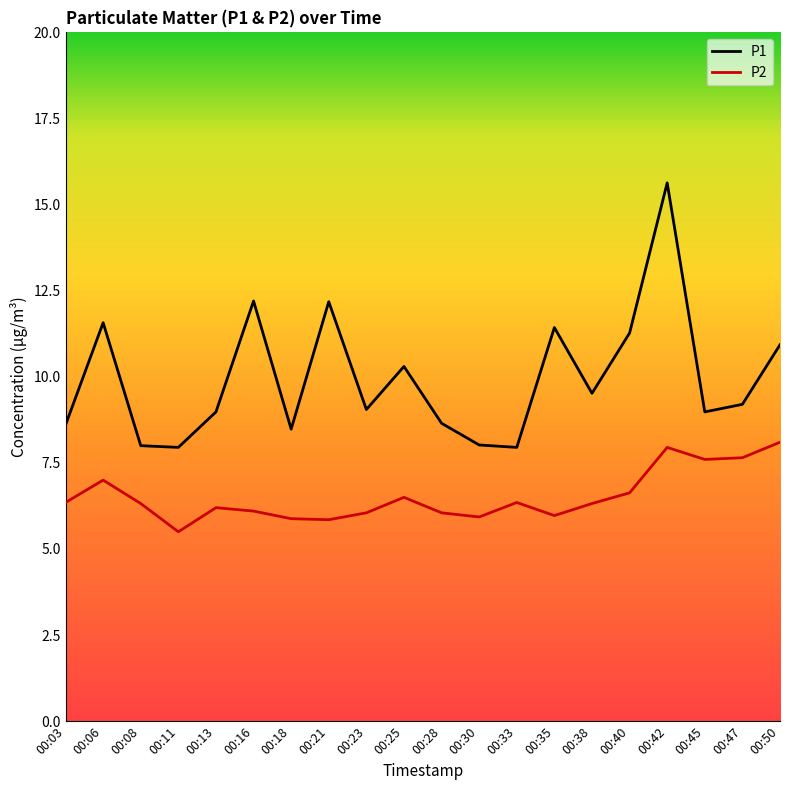

How many distinct data groups are displayed?

2